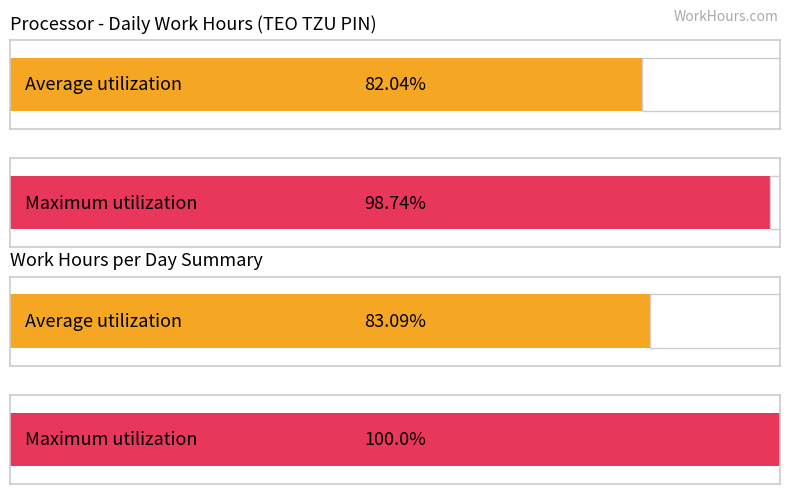

Does the chart contain stacked bars?

No